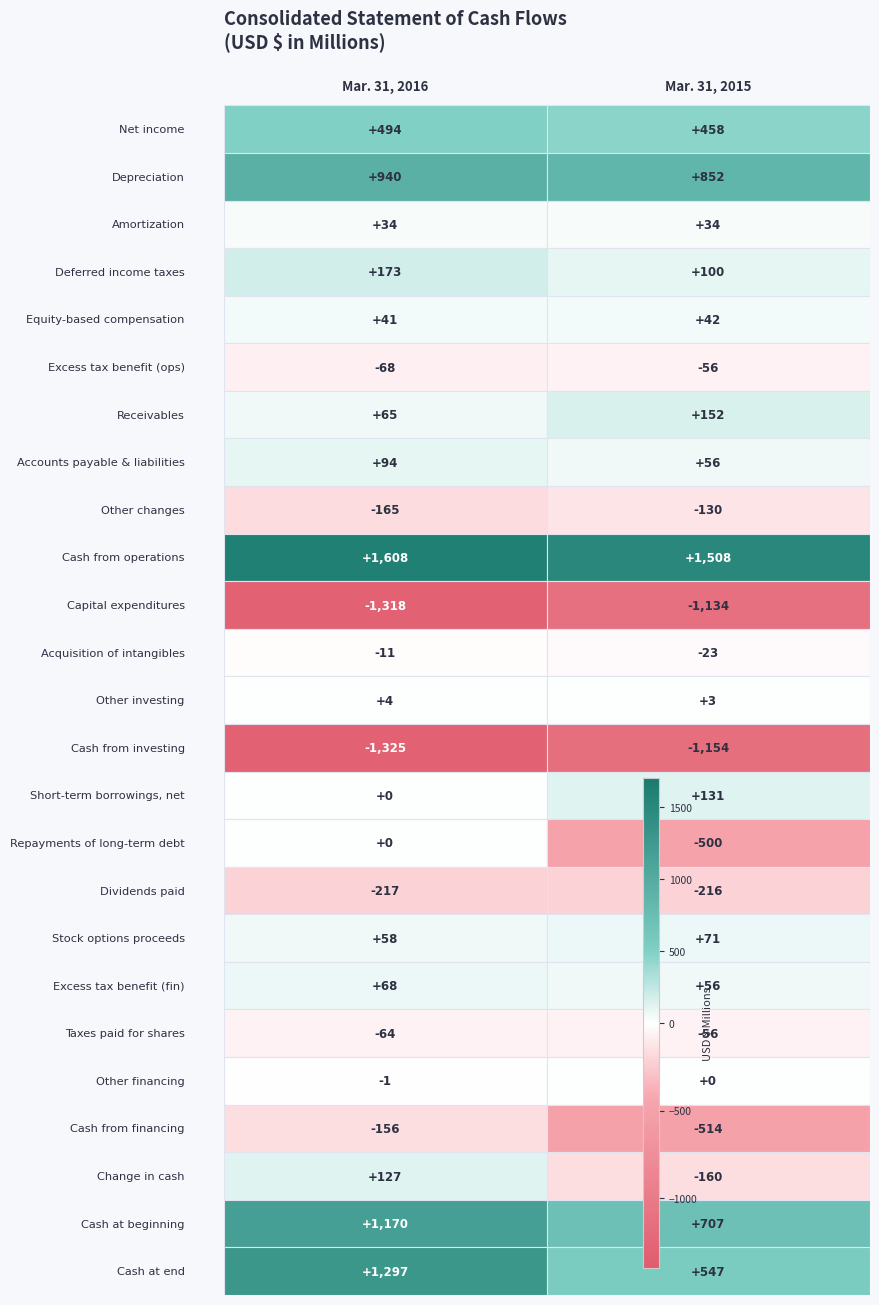

What is the difference between the Mar. 31, 2016 values at 20 and 11?

10